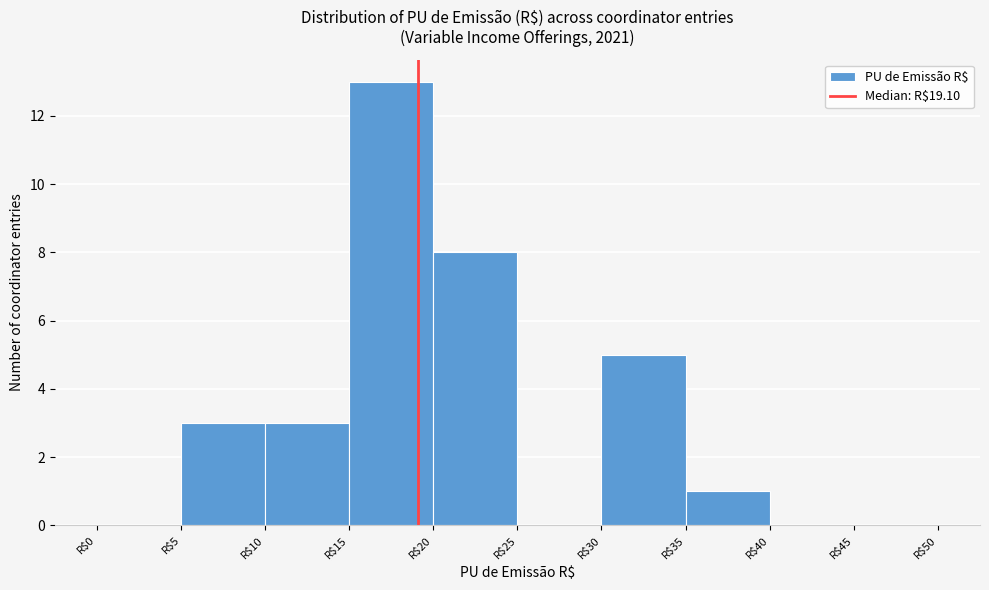

Reading left to right, list every bar in this chart as the range it spans on the x-axis followed by its height. The values are not printed on the chart, so give them approximately, as read against the axis.

0 to 5: 0
5 to 10: 3
10 to 15: 3
15 to 20: 13
20 to 25: 8
25 to 30: 0
30 to 35: 5
35 to 40: 1
40 to 45: 0
45 to 50: 0